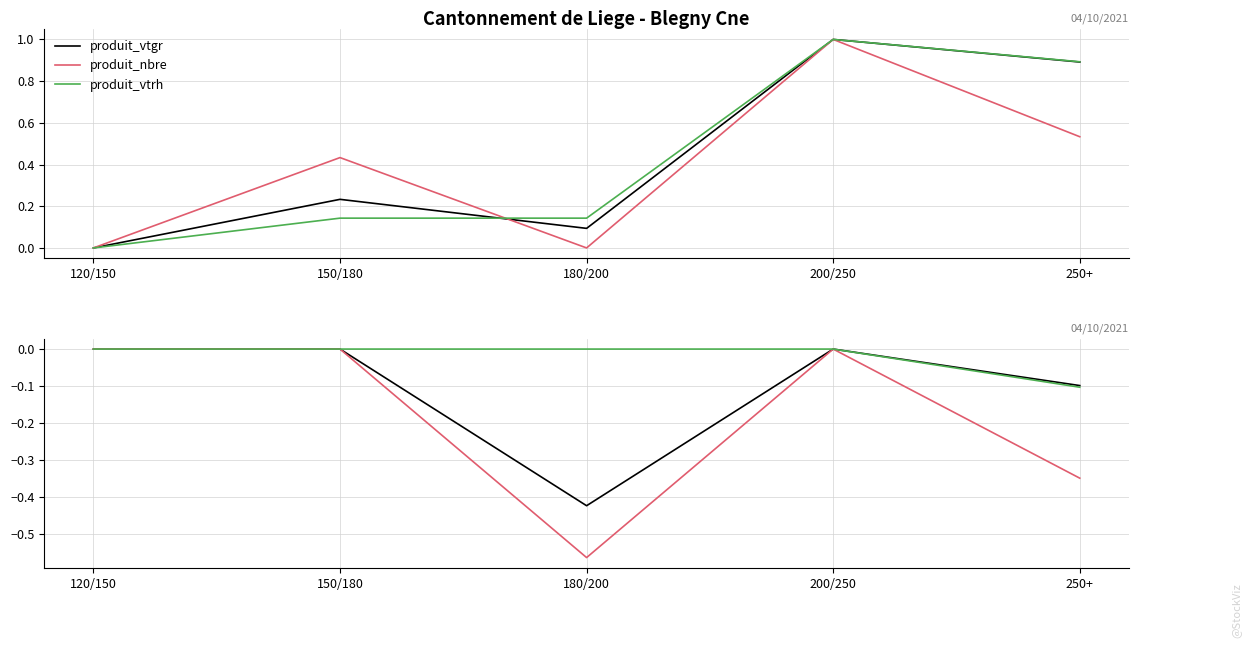

Which series has the largest total across all categories?

produit_vtrh